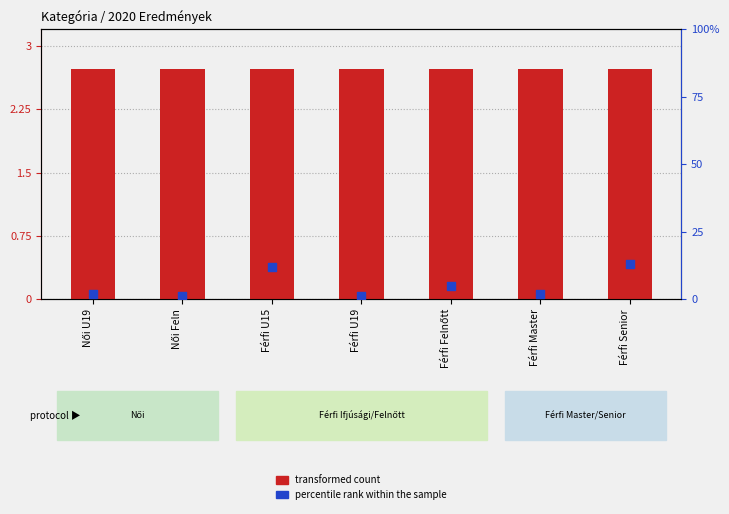

What is the total value across all series at Férfi Felnőtt?

7.7